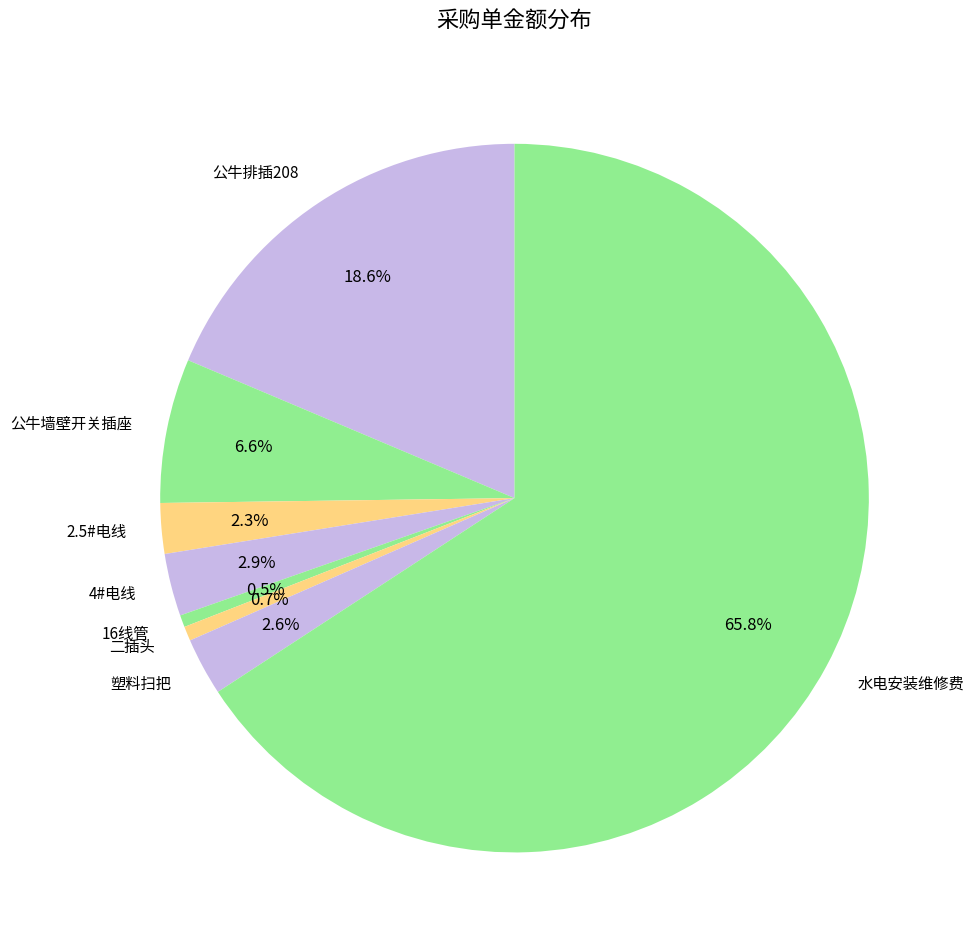

How many slices are in this pie chart?

8